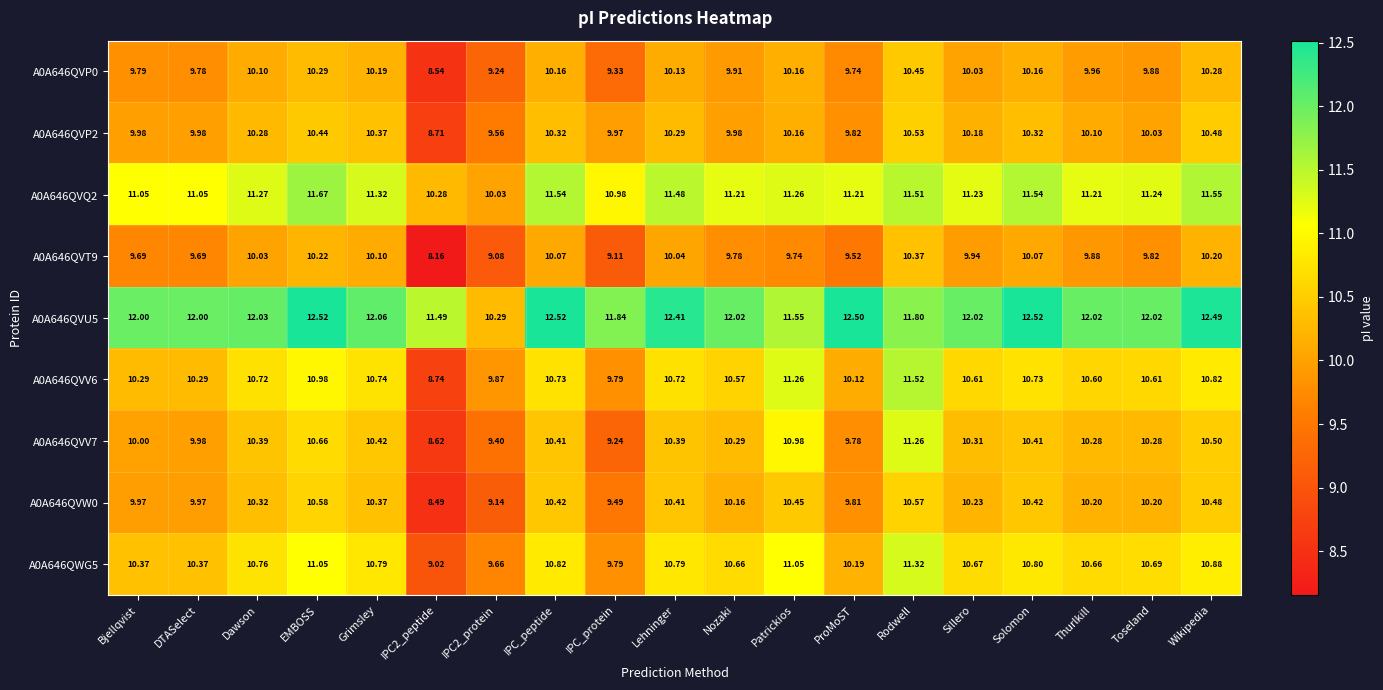

What is the difference between the highest and lowest values at IPC2_protein?

1.2